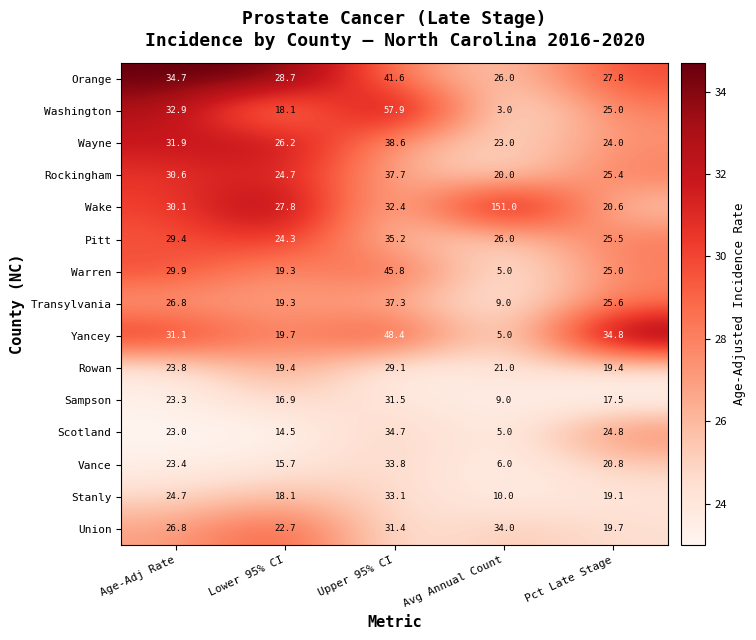

Which series changed the most between Avg Annual Count and Pct Late Stage?

Wake